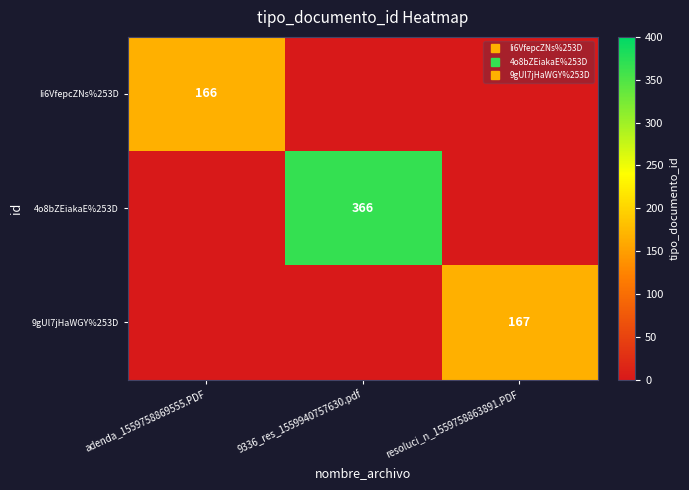

Which series has the widest spread of values?

4o8bZEiakaE%253D